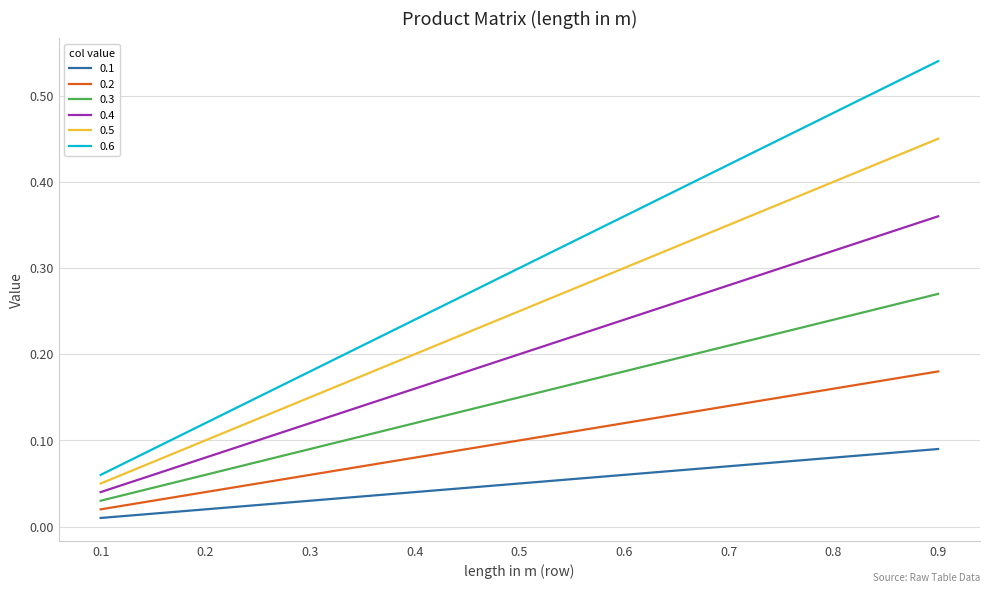

True or false: 0.5 has a value of 0.0 at 0.1.

False